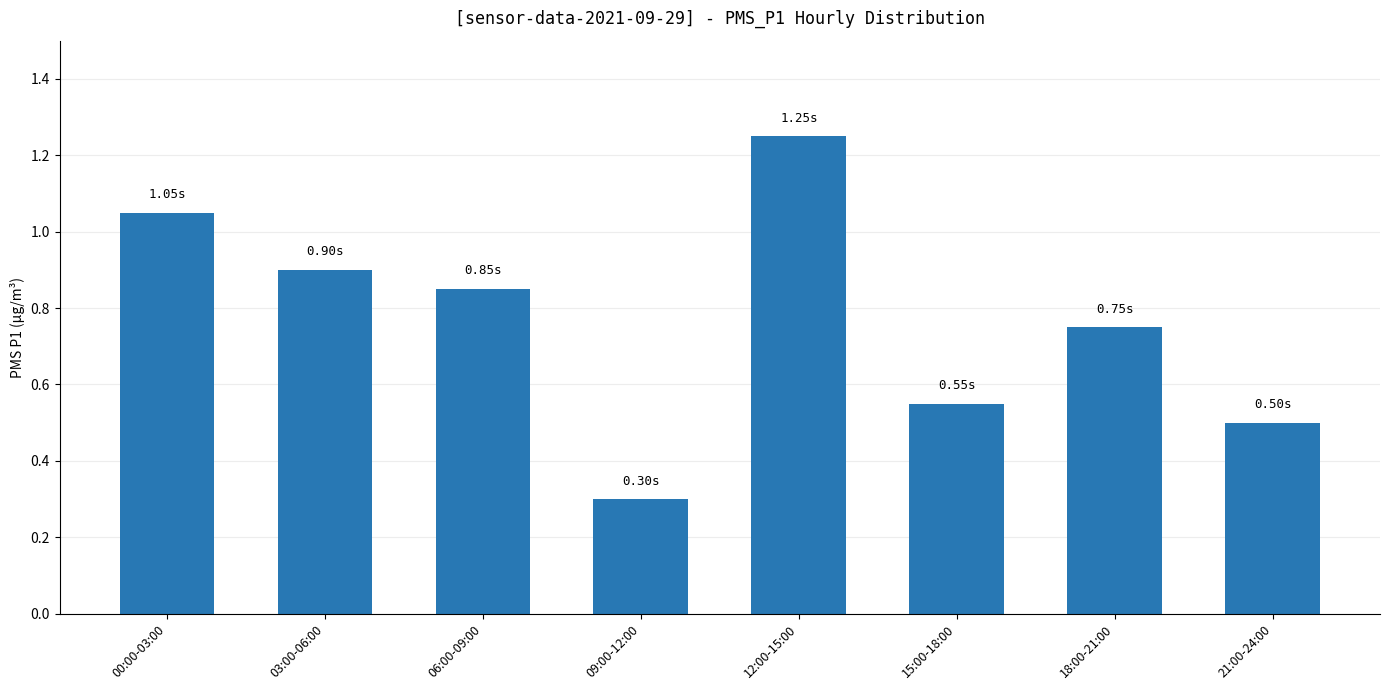

At which label is the value closest to 0?

09:00-12:00